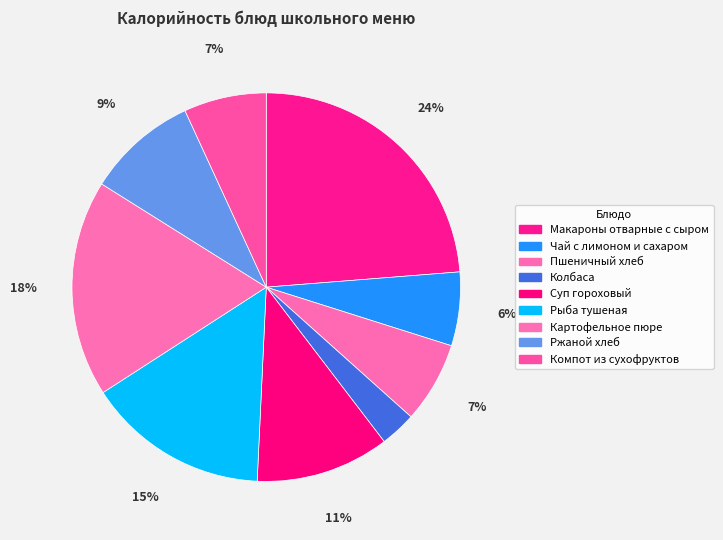

Count the number of slices in the pie.

9